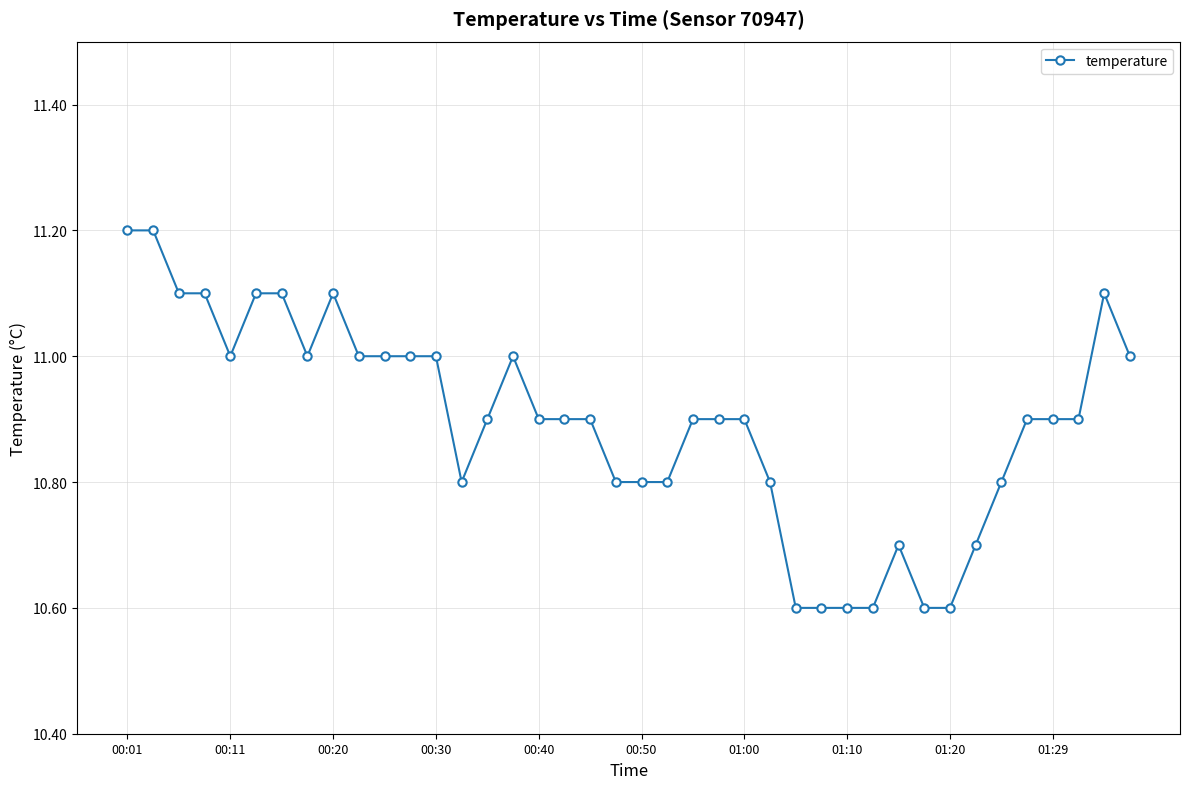

True or false: the data has more than 1 interior local peaks.

True